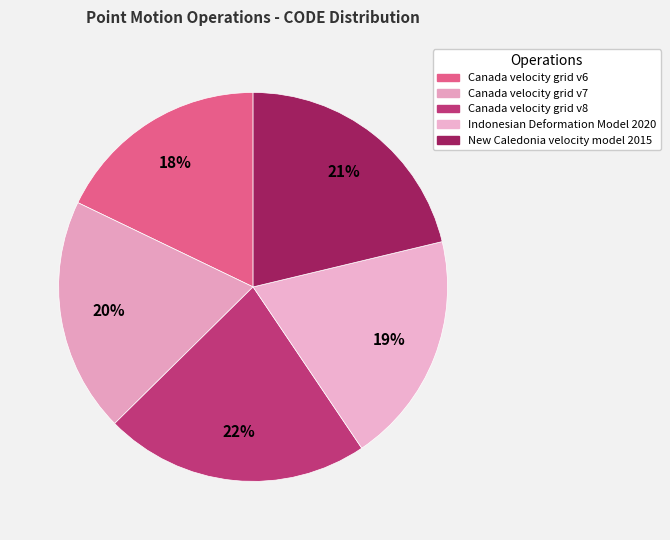

Is it true that Indonesian Deformation Model 2020 is 19% of the pie?

True